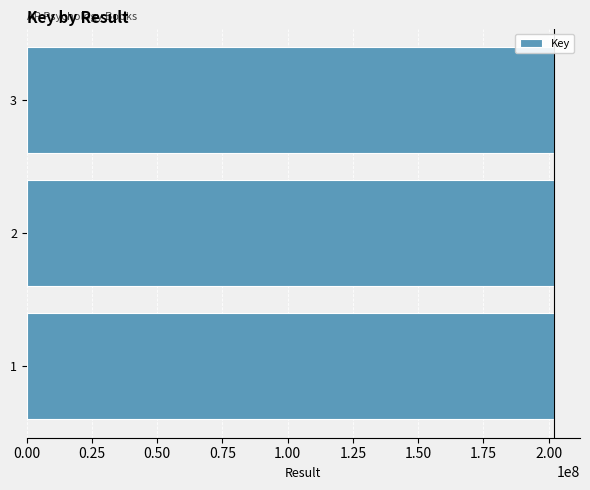

How many distinct data groups are displayed?

1